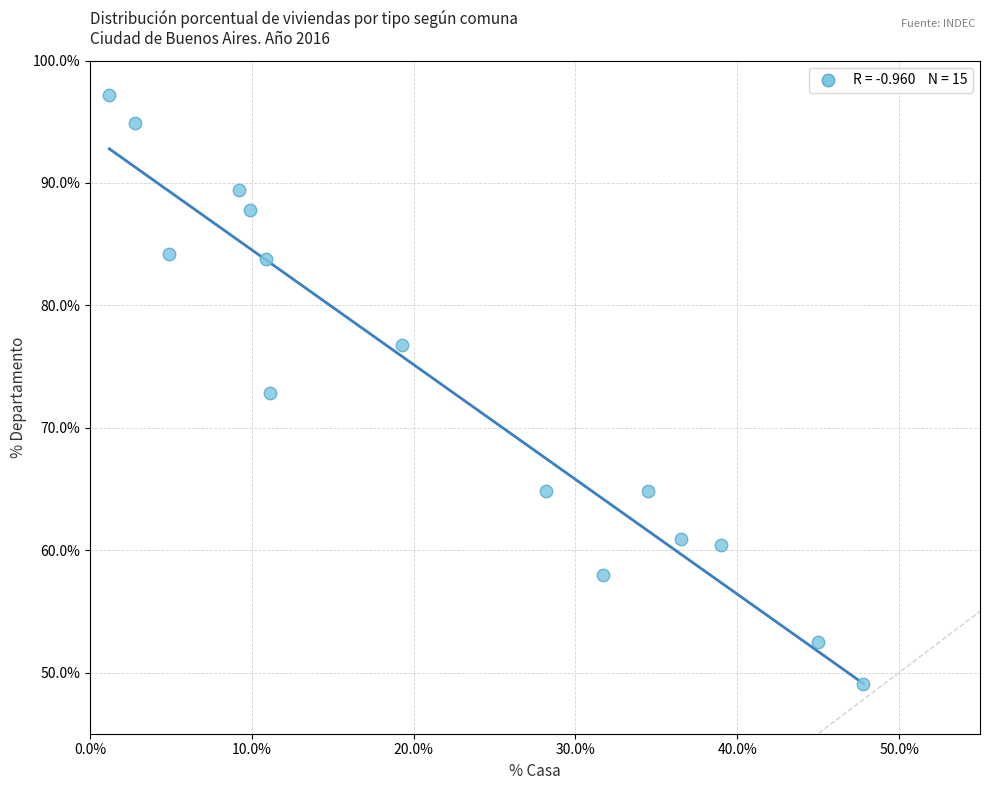

What is the range of X values (max minus min)?

46.6